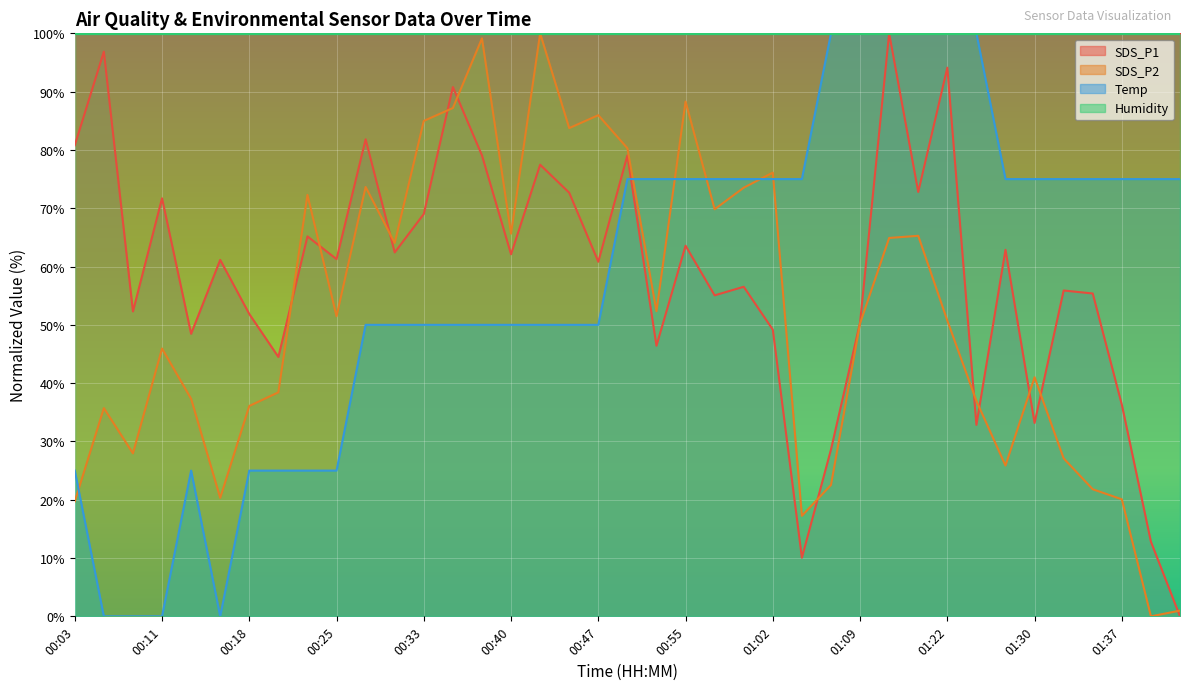

Is it true that SDS_P1 equals 37.7 at 01:27?

False